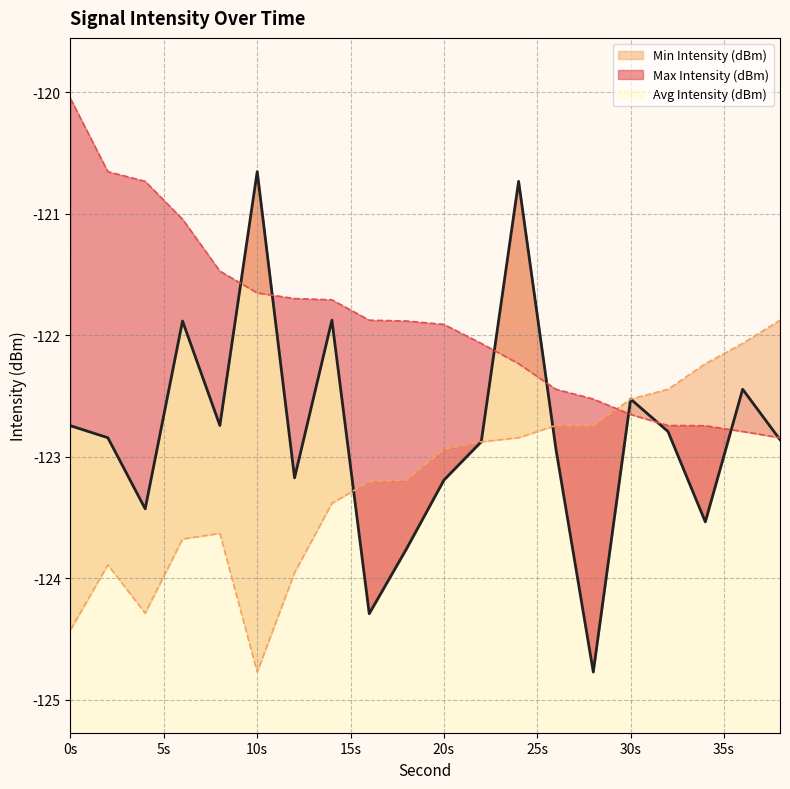

How many values in the Min Intensity (dBm) series exceed -122?

1